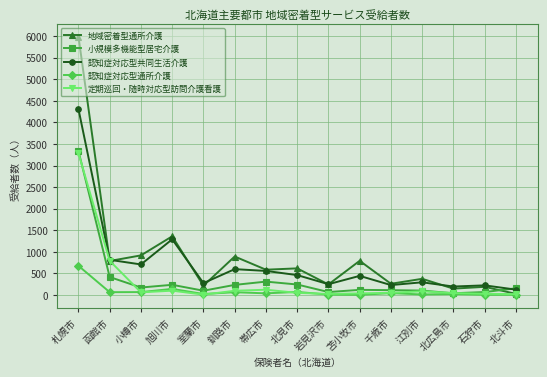

Which series has the widest spread of values?

地域密着型通所介護